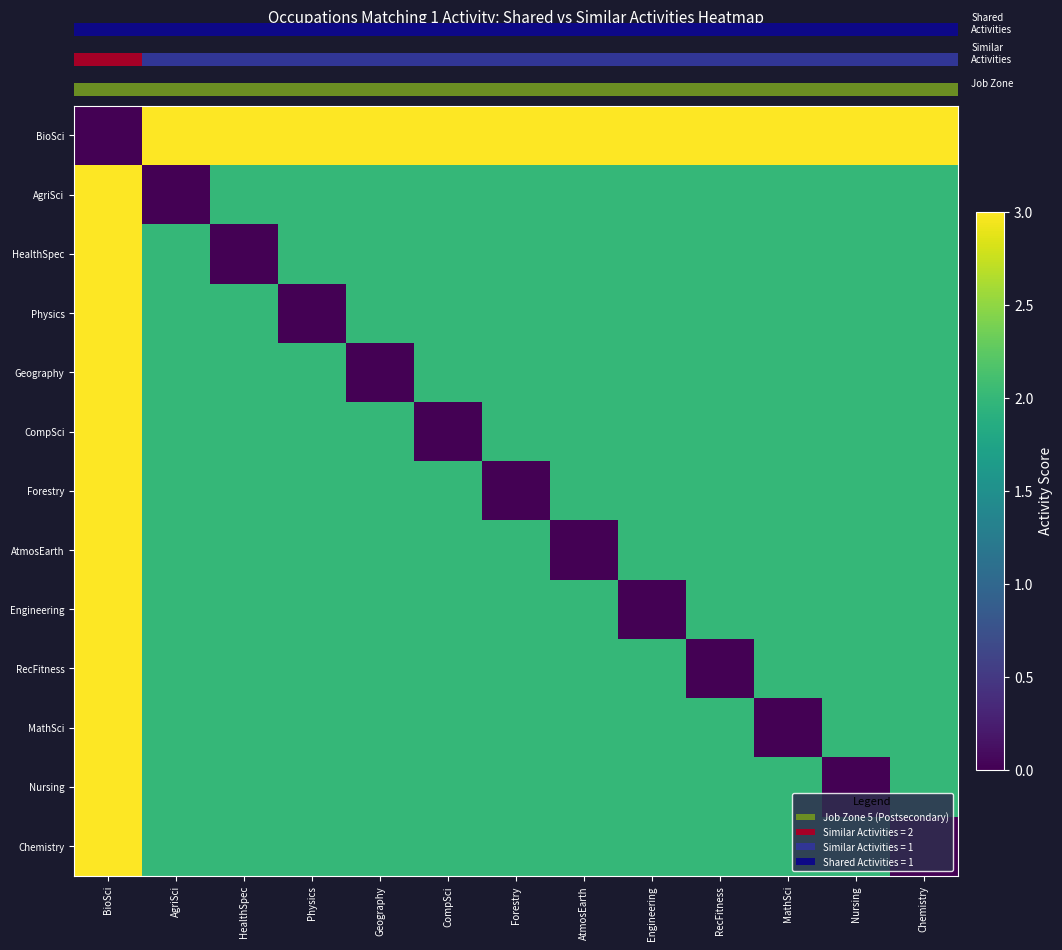

Which series changed the most between Geography and Nursing?

Geography